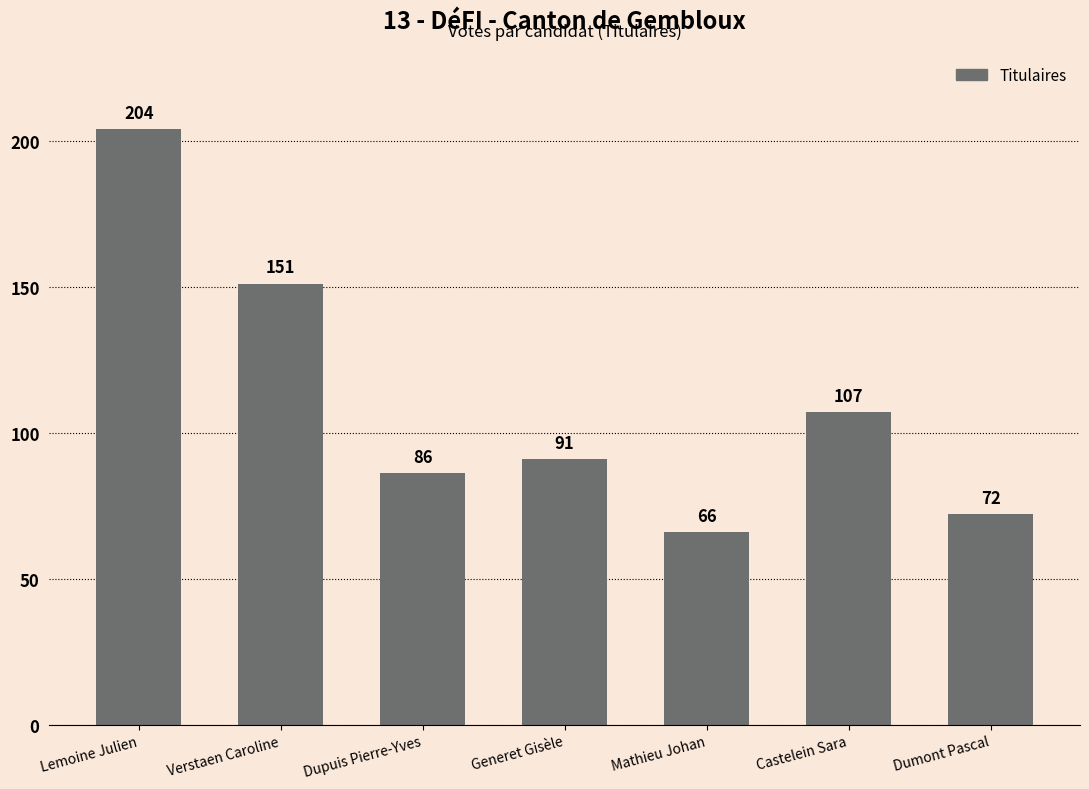

What is the change in value from Generet Gisèle to Dumont Pascal?

-19